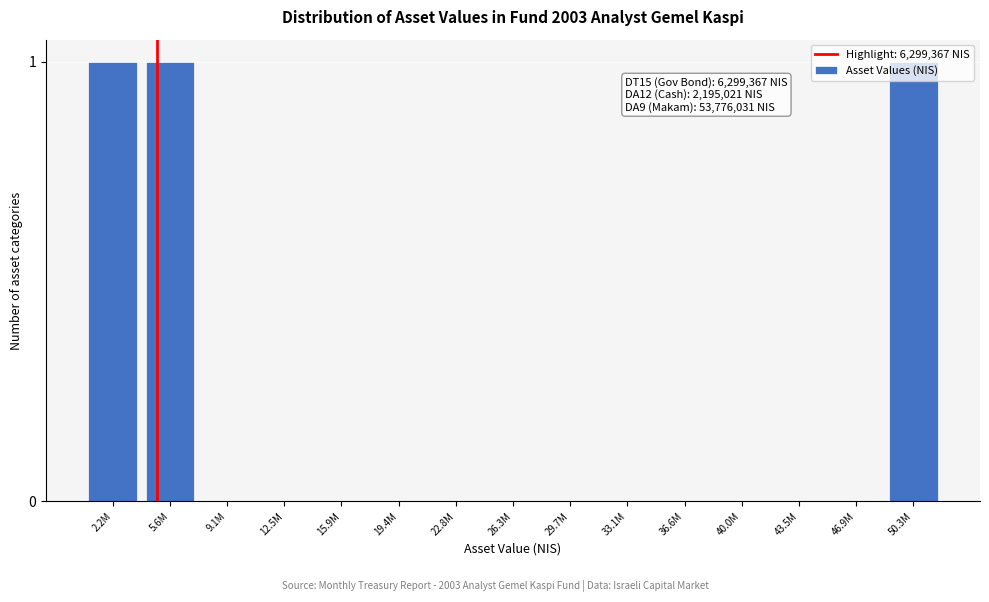

Which has a higher value, 46.9M or 50.3M?

50.3M